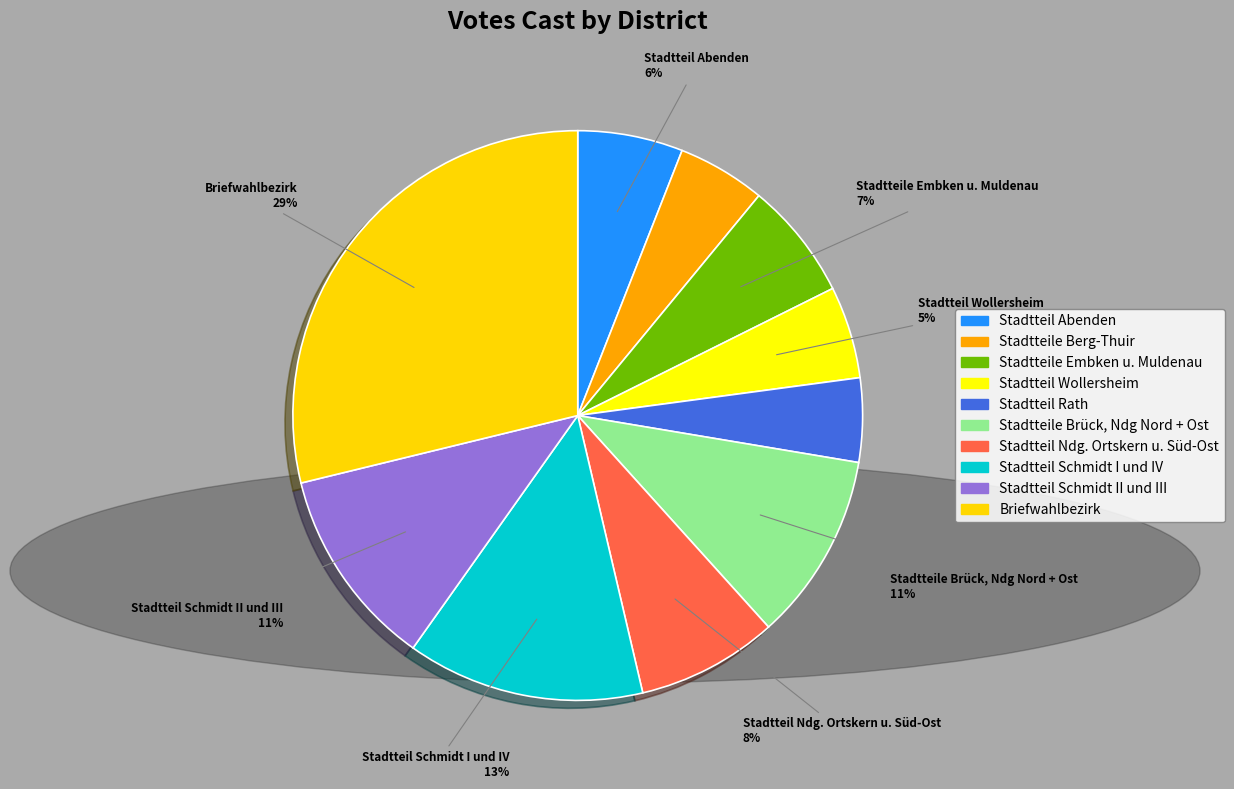

Is it true that Stadtteil Abenden is 12% of the pie?

False